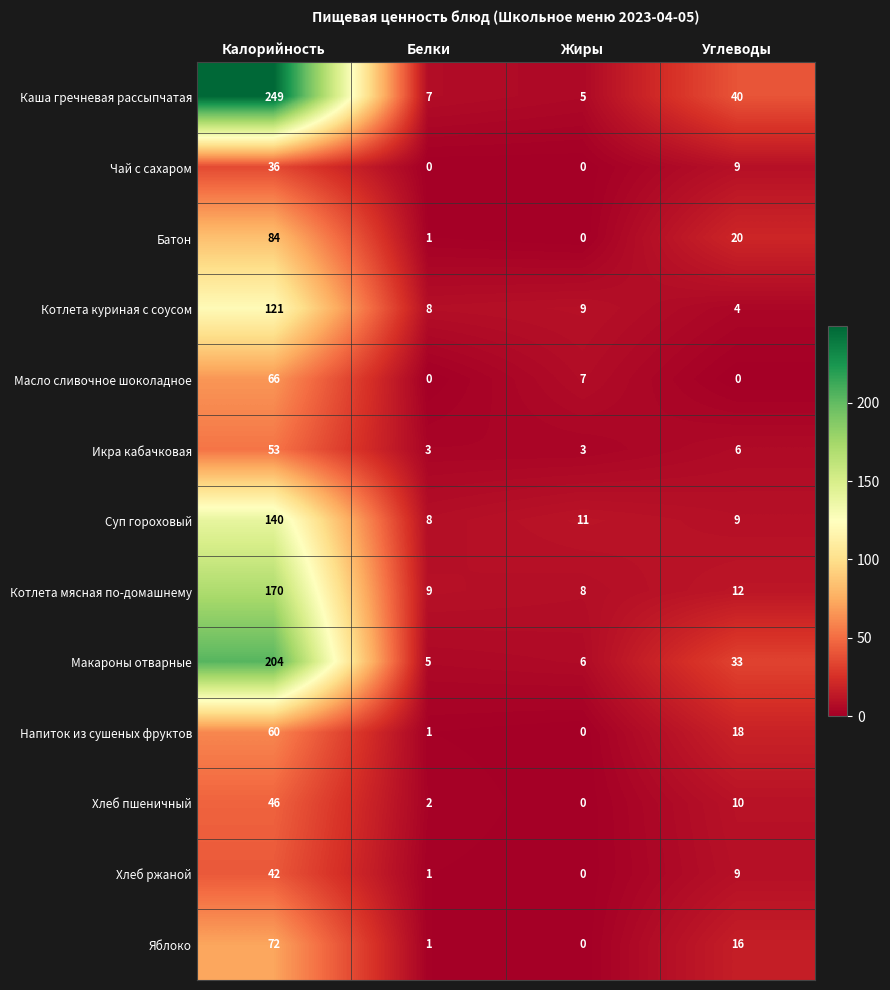

Which series has the largest total across all categories?

Каша гречневая рассыпчатая